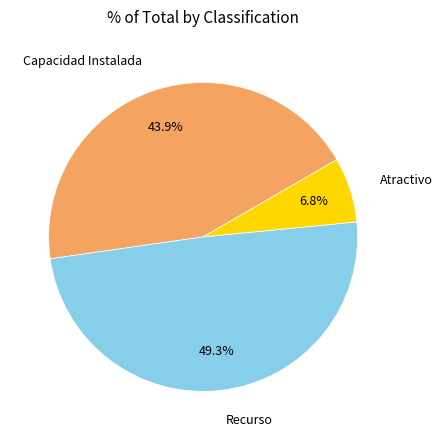

Combined, what portion of the pie is Recurso and Capacidad Instalada?

93.2%